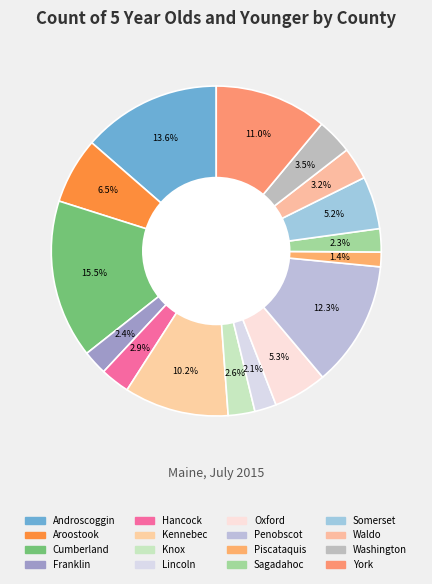

Rank the categories by value from highest to lowest.

Cumberland, Androscoggin, Penobscot, York, Kennebec, Aroostook, Oxford, Somerset, Washington, Waldo, Hancock, Knox, Franklin, Sagadahoc, Lincoln, Piscataquis